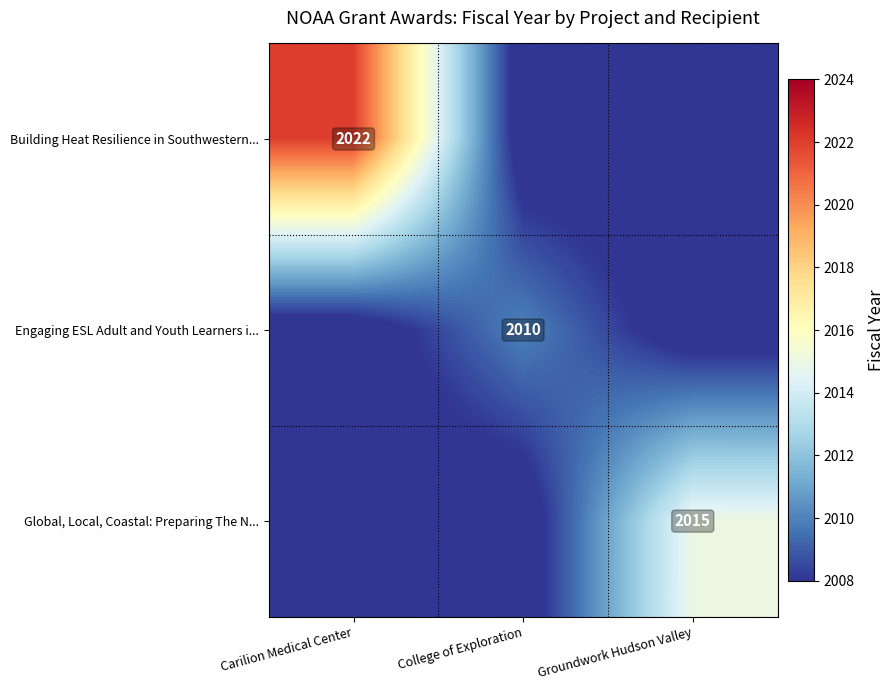

What is the spread (max minus min) of values at Carilion Medical Center?

15